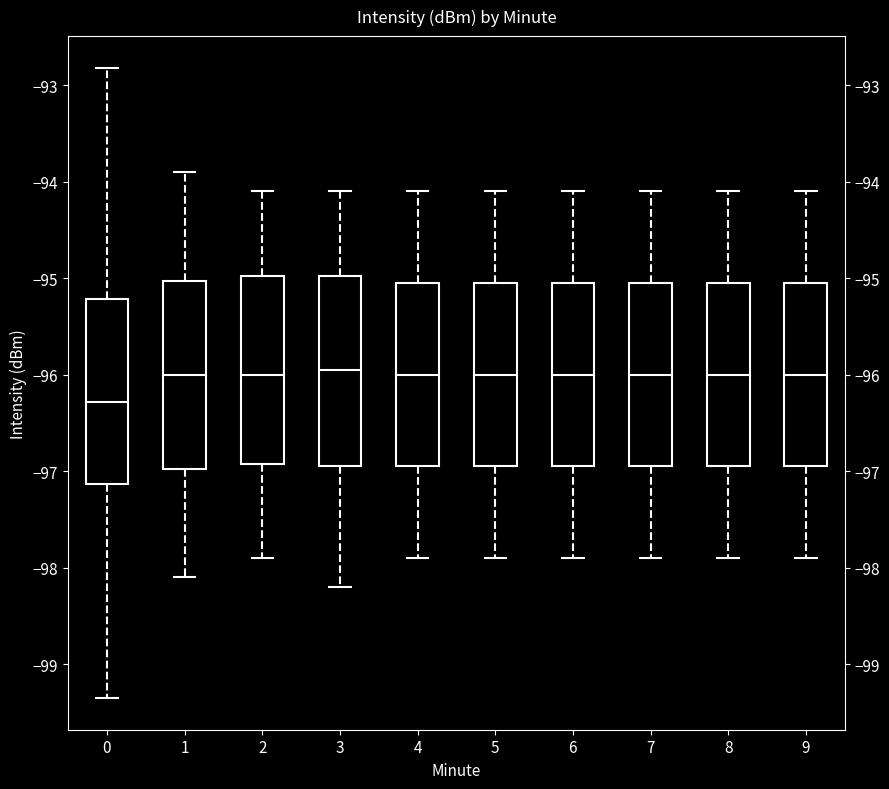

Where is the upper edge of the box at x = 2 on the y-axis? The values are not printed on the chart, so give them approximately, as read against the axis.

-95.0